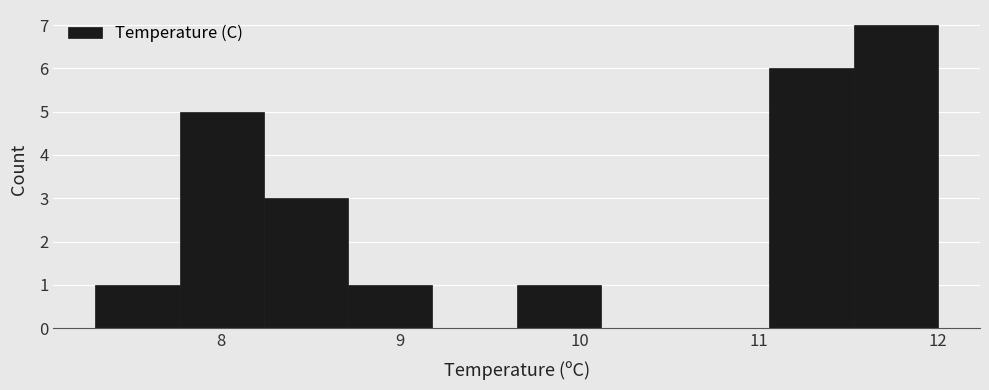

Reading left to right, transcribe this chart: for each bar, give the range it covers on the x-axis and its height. Neither the bar edges nor the heights are printed on the chart, so give them approximately, as read against the axes.

7.30 to 7.77: 1
7.77 to 8.24: 5
8.24 to 8.71: 3
8.71 to 9.18: 1
9.18 to 9.65: 0
9.65 to 10.12: 1
10.12 to 10.59: 0
10.59 to 11.06: 0
11.06 to 11.53: 6
11.53 to 12.00: 7